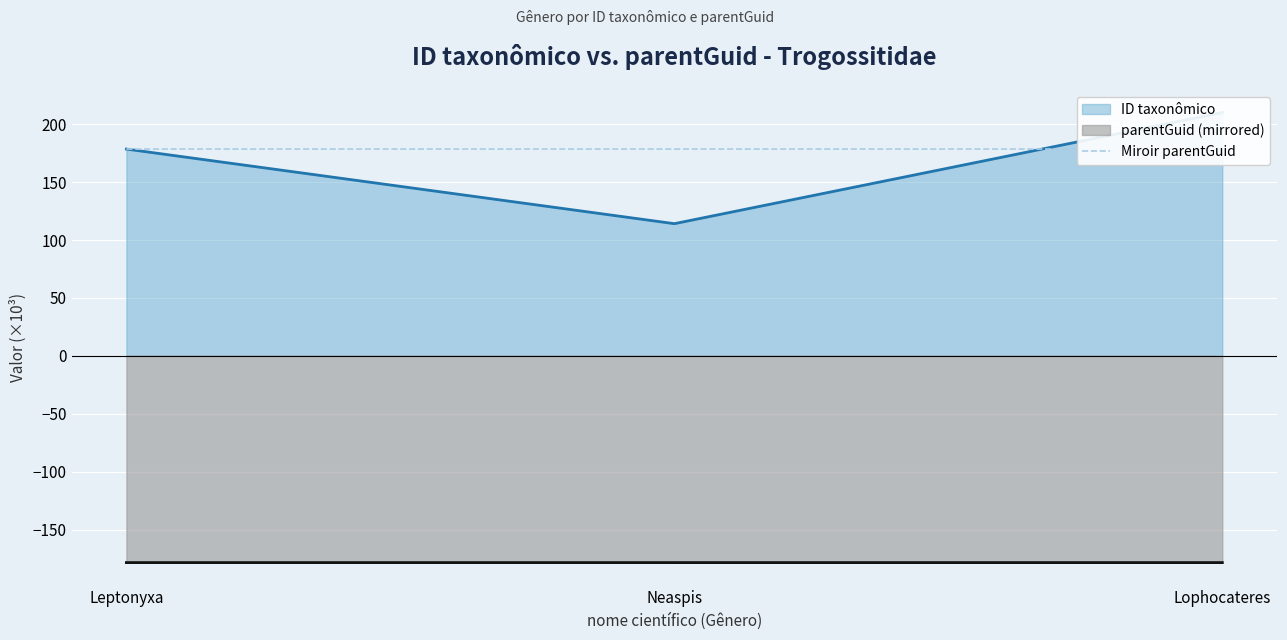

Is it true that the value at Lophocateres is 295.1?

False